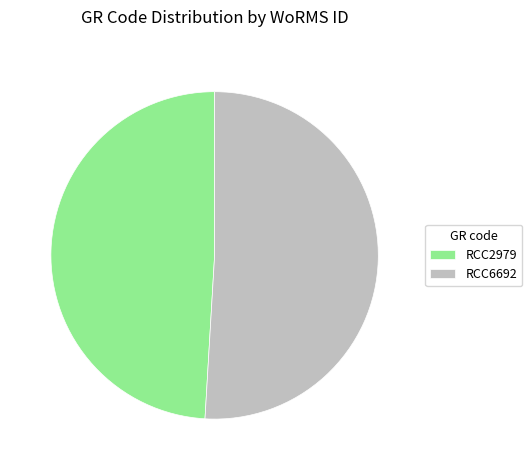

Count the number of slices in the pie.

2